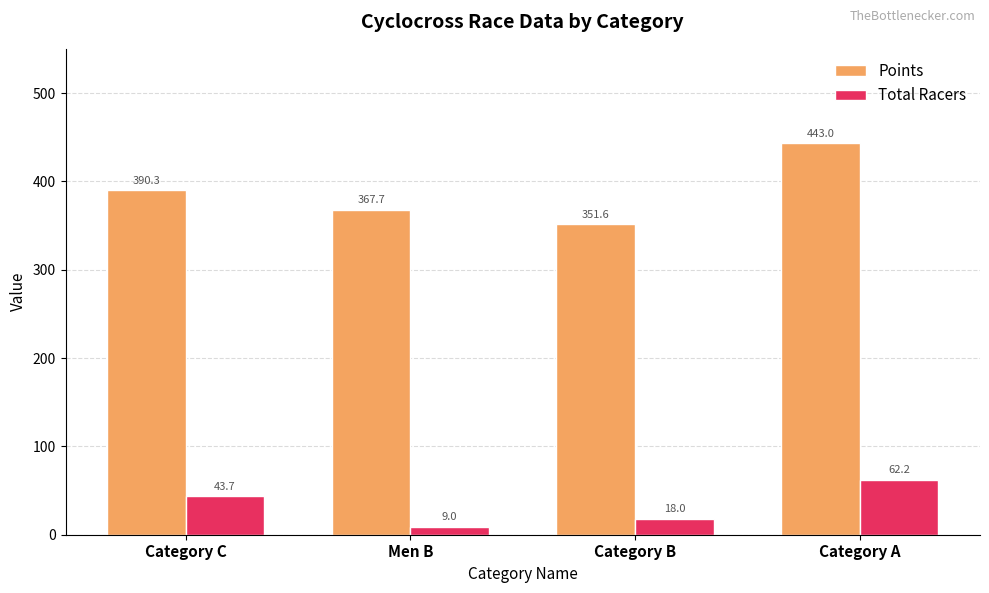

At which label does Total Racers first exceed 43?

Category C